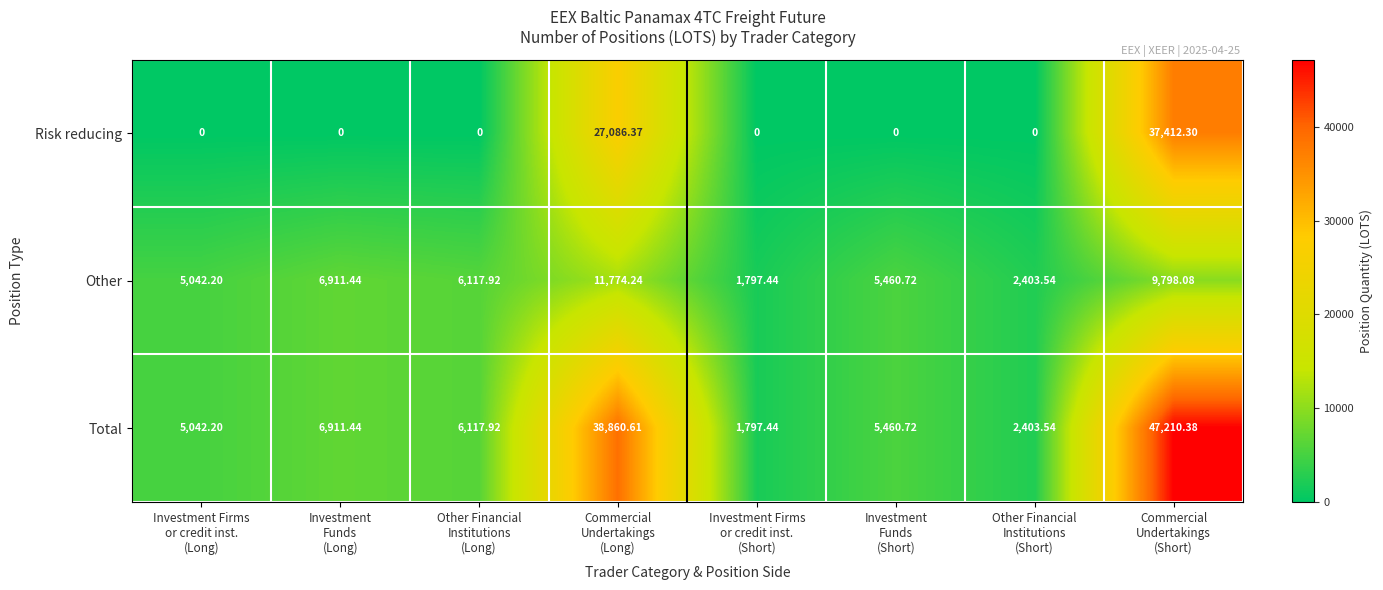

Which series has the largest range (max minus min)?

Total